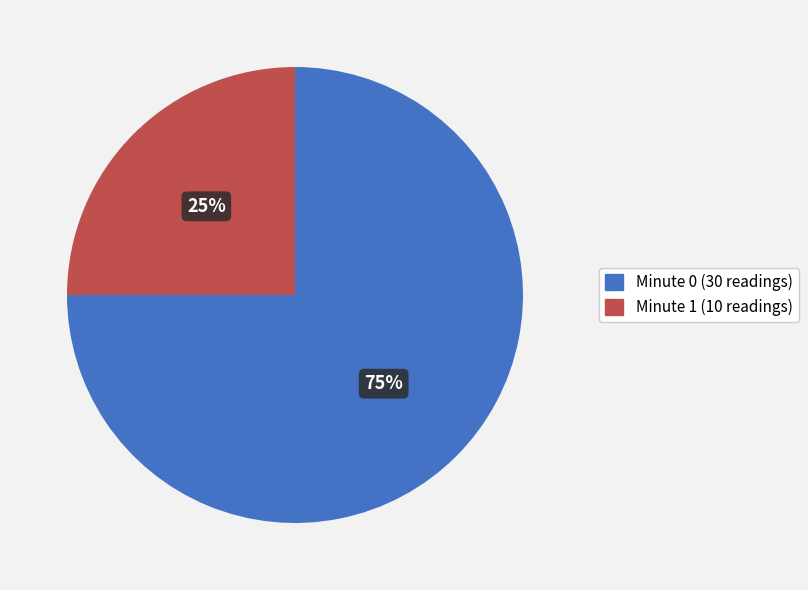

To the nearest percent, what is the difference between the largest and smallest slice percentages?

50%